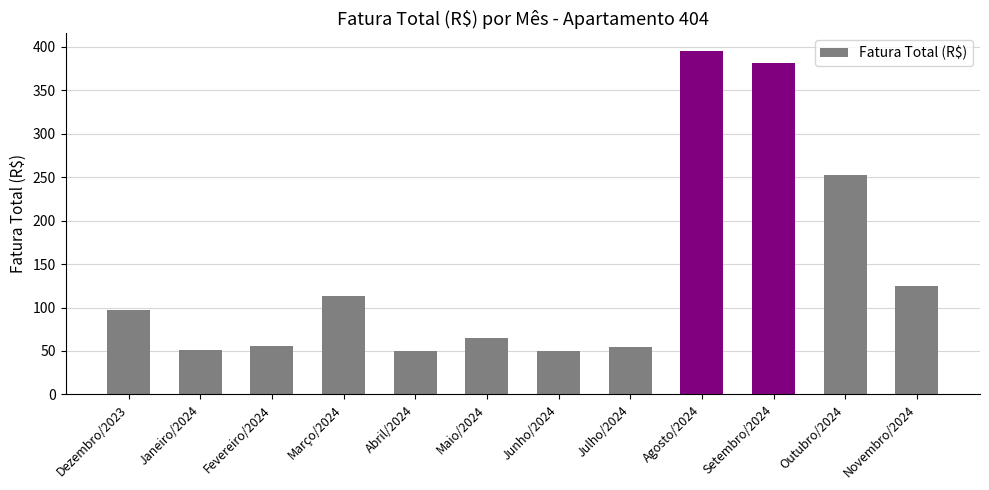

How many distinct data groups are displayed?

1